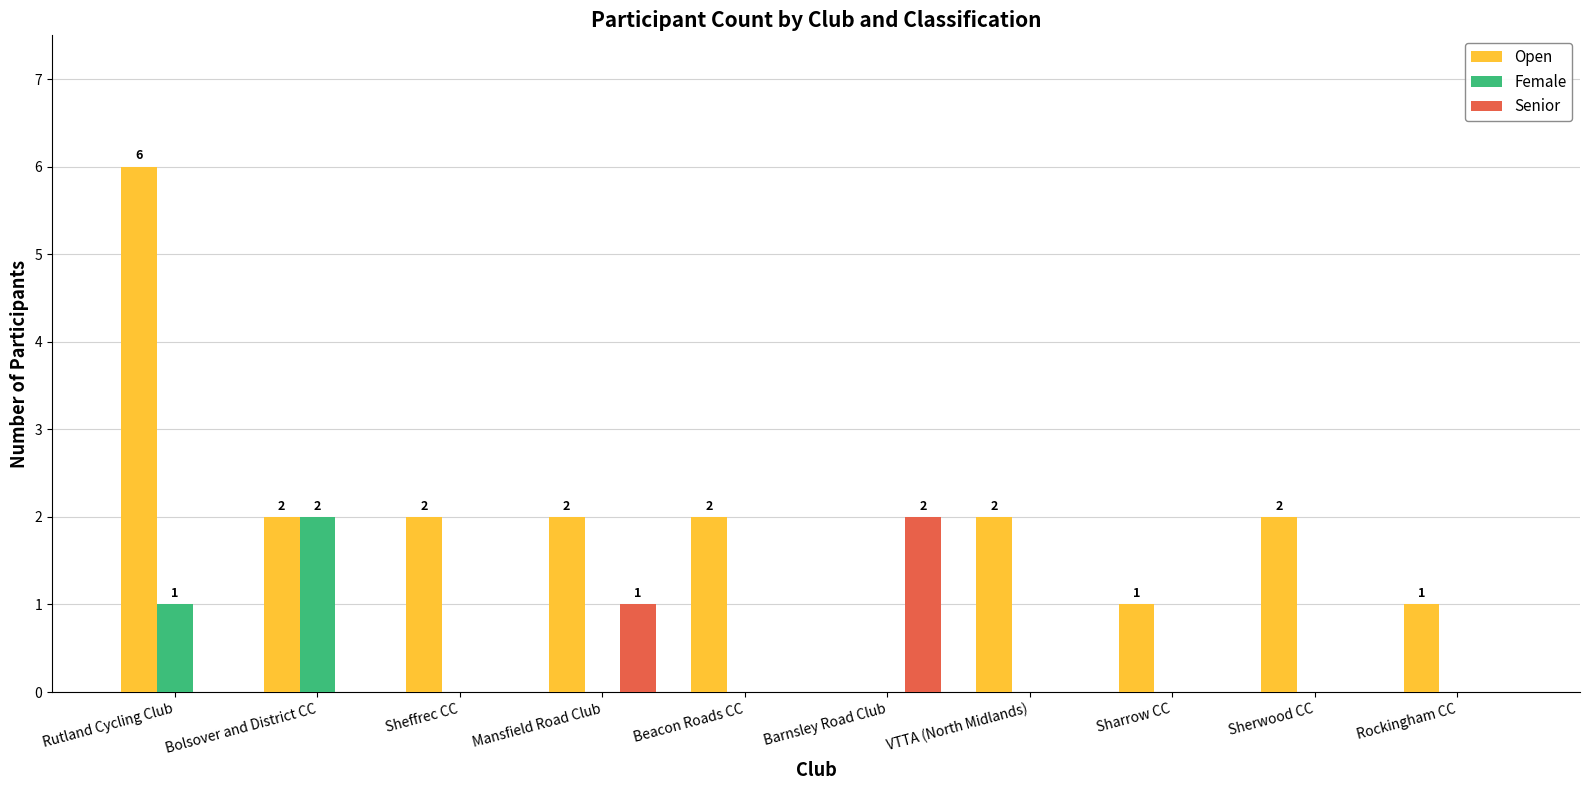

Reading left to right, transcribe all the data shown in this chart.

Open: Rutland Cycling Club=6	Bolsover and District CC=2	Sheffrec CC=2	Mansfield Road Club=2	Beacon Roads CC=2	Barnsley Road Club=0	VTTA (North Midlands)=2	Sharrow CC=1	Sherwood CC=2	Rockingham CC=1
Female: Rutland Cycling Club=1	Bolsover and District CC=2	Sheffrec CC=0	Mansfield Road Club=0	Beacon Roads CC=0	Barnsley Road Club=0	VTTA (North Midlands)=0	Sharrow CC=0	Sherwood CC=0	Rockingham CC=0
Senior: Rutland Cycling Club=0	Bolsover and District CC=0	Sheffrec CC=0	Mansfield Road Club=1	Beacon Roads CC=0	Barnsley Road Club=2	VTTA (North Midlands)=0	Sharrow CC=0	Sherwood CC=0	Rockingham CC=0